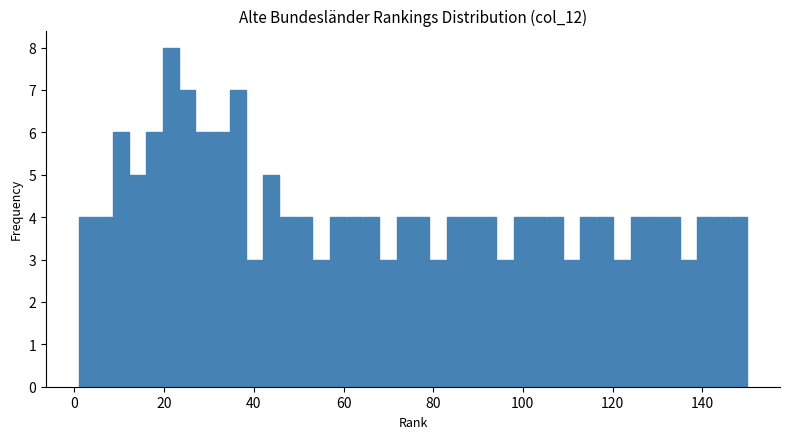

Around what value on the x-axis is the tallest bar? Give the approximate position of its centre, as read against the axis.

22